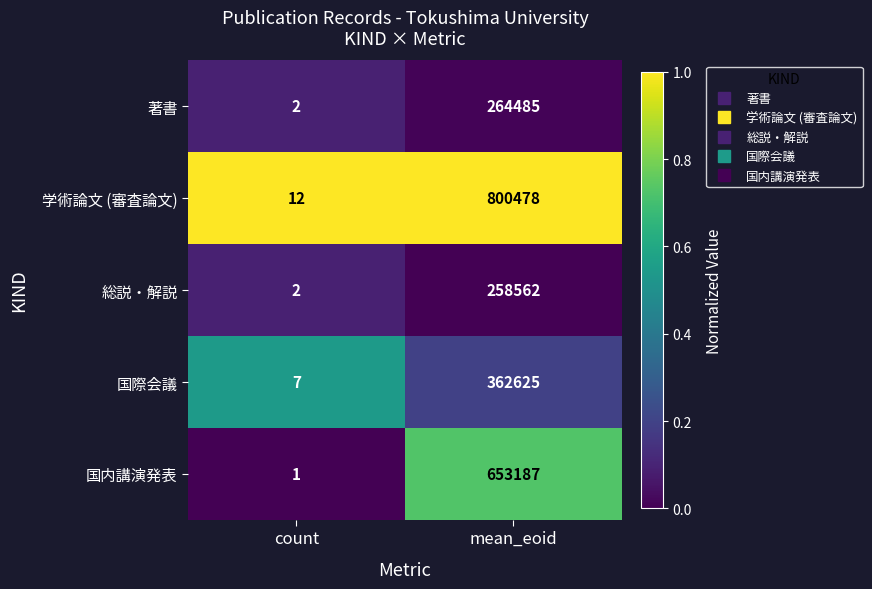

Reading left to right, transcribe all the data shown in this chart.

著書: 2	264485
学術論文 (審査論文): 12	800478
総説・解説: 2	258562
国際会議: 7	362625
国内講演発表: 1	653187